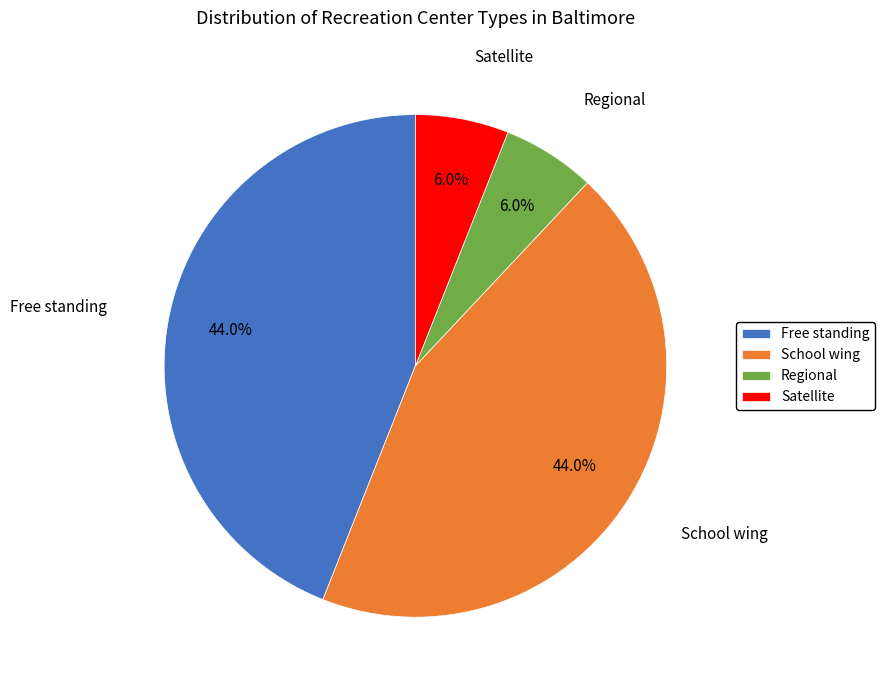

To the nearest percent, what is the difference between the Satellite and Free standing slice percentages?

38%